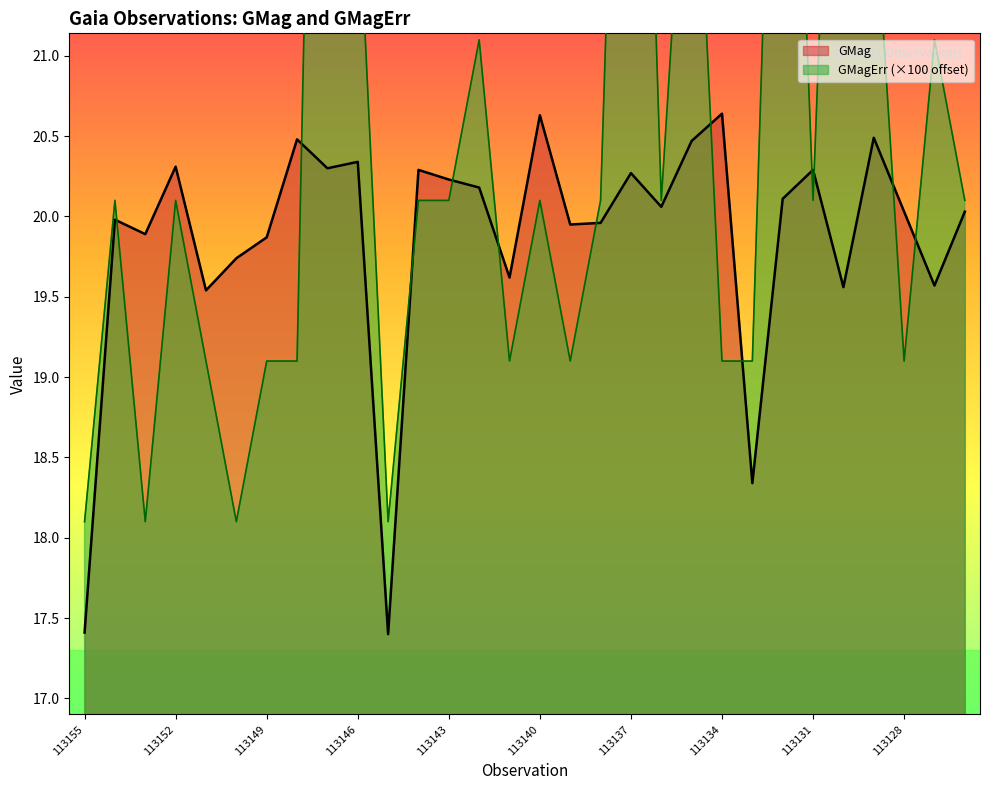

Reading left to right, transcribe all the data shown in this chart.

GMag: 17.4	20.0	19.9	20.3	19.5	19.7	19.9	20.5	20.3	20.3	17.4	20.3	20.2	20.2	19.6	20.6	19.9	20.0	20.3	20.1	20.5	20.6	18.3	20.1	20.3	19.6	20.5	20.0	19.6	20.0
GMagErr: 18.1	20.1	18.1	20.1	19.1	18.1	19.1	19.1	28.1	22.1	18.1	20.1	20.1	21.1	19.1	20.1	19.1	20.1	26.1	20.1	23.1	19.1	19.1	25.1	20.1	25.1	22.1	19.1	21.1	20.1